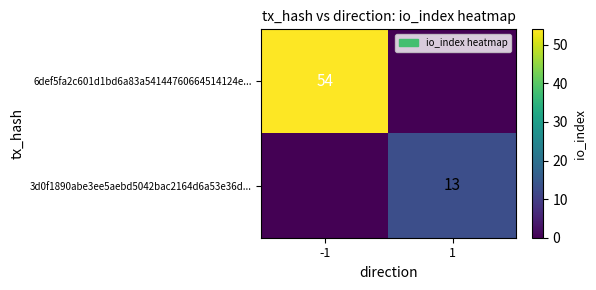

Is it true that 6def5fa2c601d1bd6a83a54144760664514124e... equals 95 at -1?

False